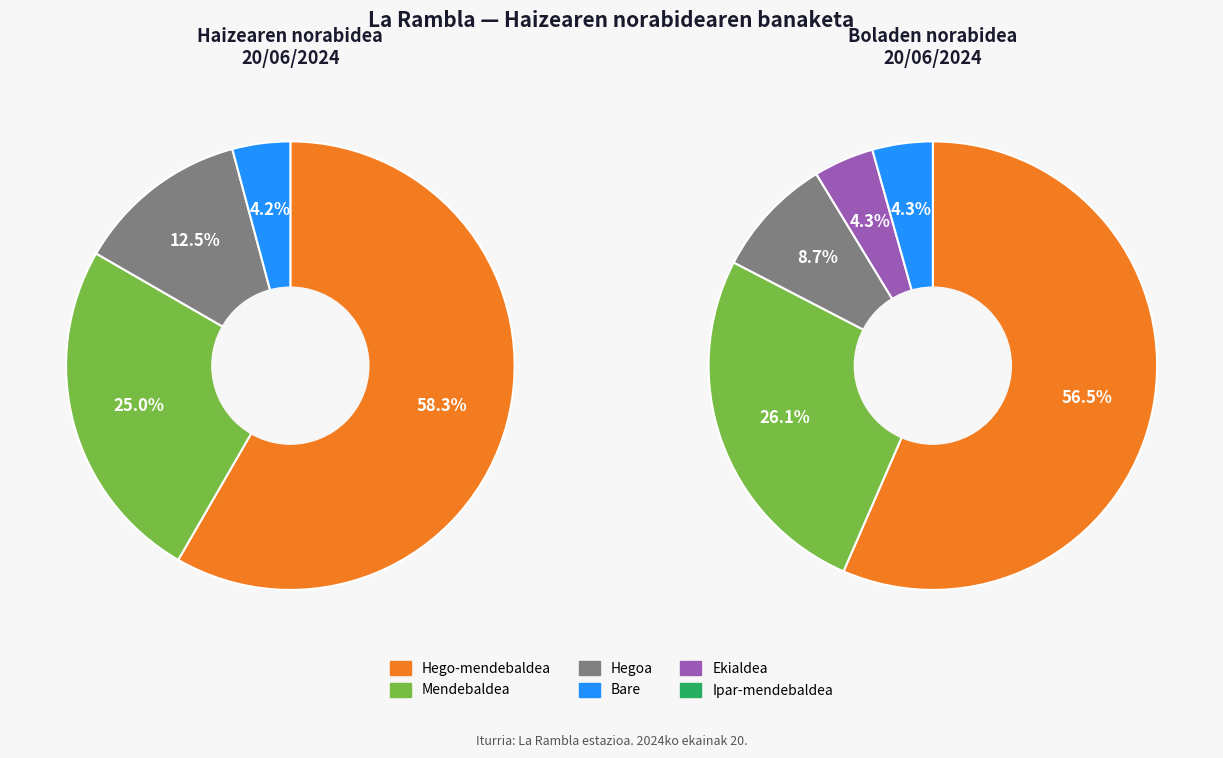

Which slice is the smallest?

Bare